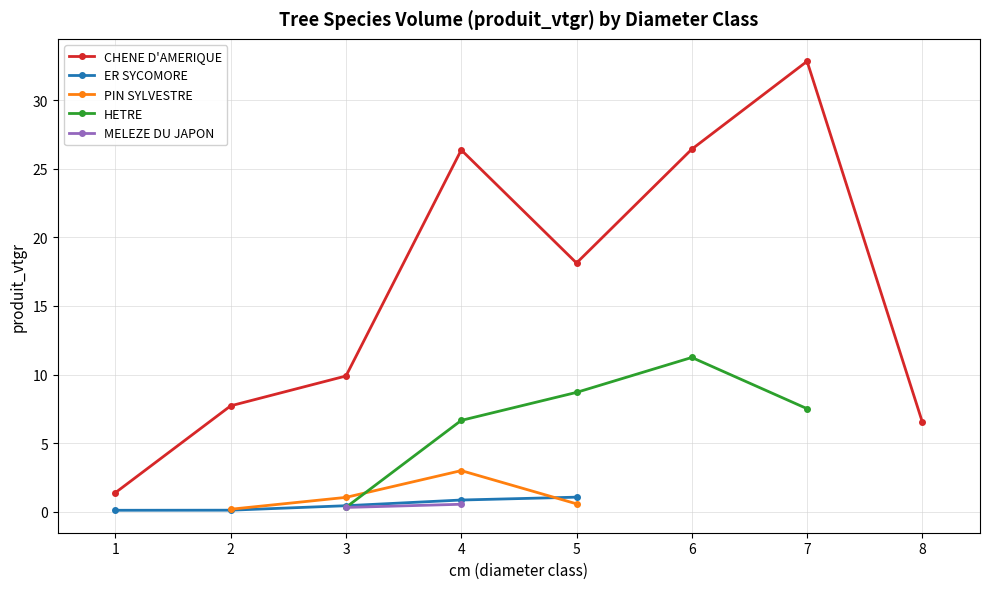

How many interior local valleys does the CHENE D'AMERIQUE series have?

1